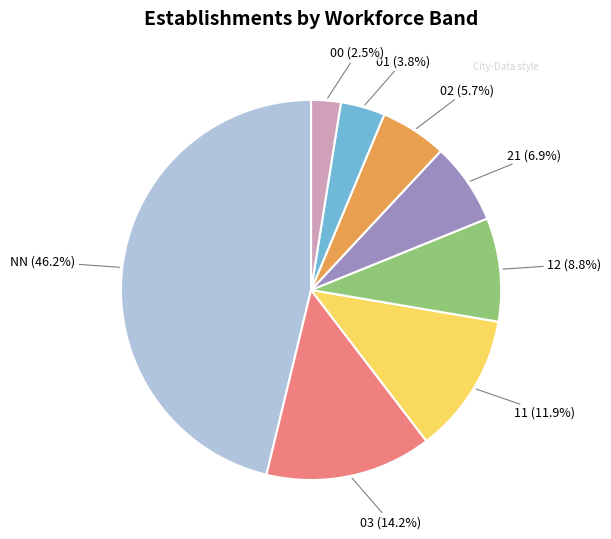

Is 01 the majority of the pie?

No